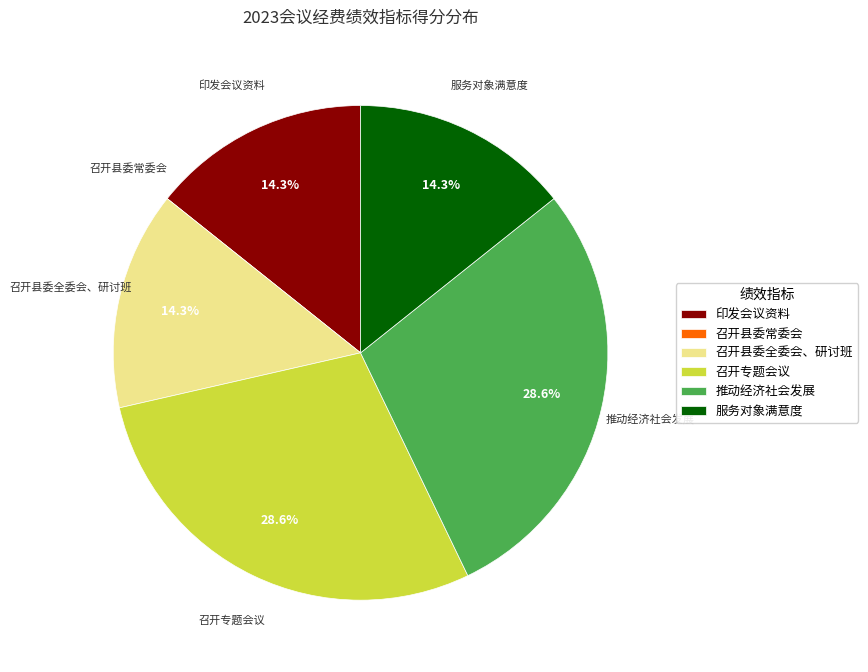

What percentage is NOT represented by 召开县委全委会、研讨班?

85.7%